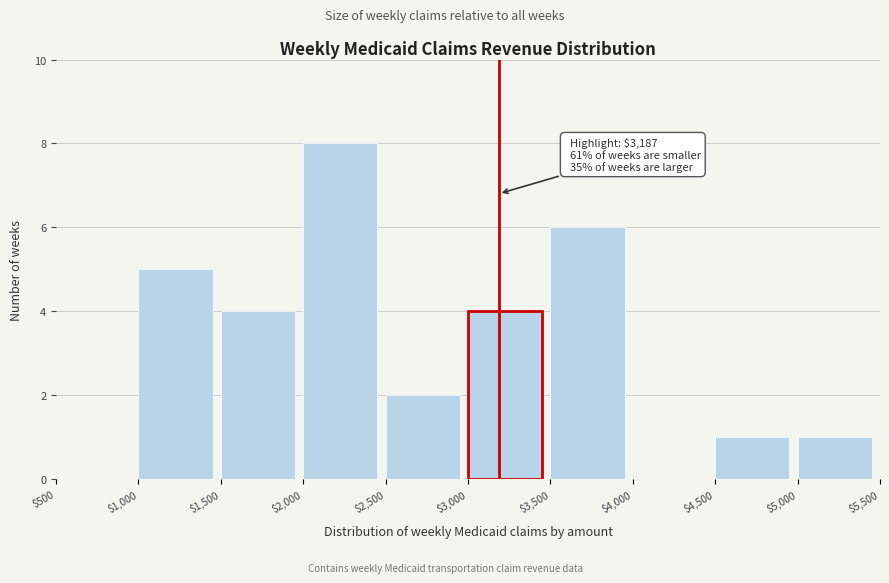

Over which range of the x-axis is the bar tallest?

$2,000 to $2,500